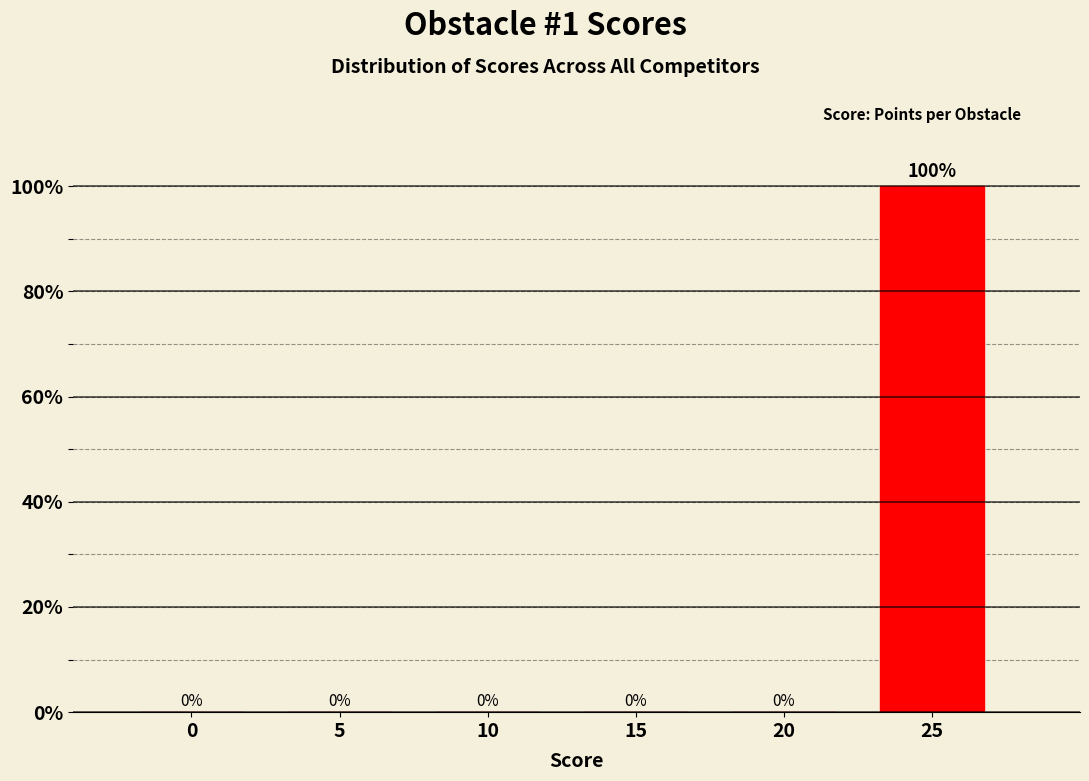

Reading left to right, extract all data points from this chart.

0=0	5=0	10=0	15=0	20=0	25=100